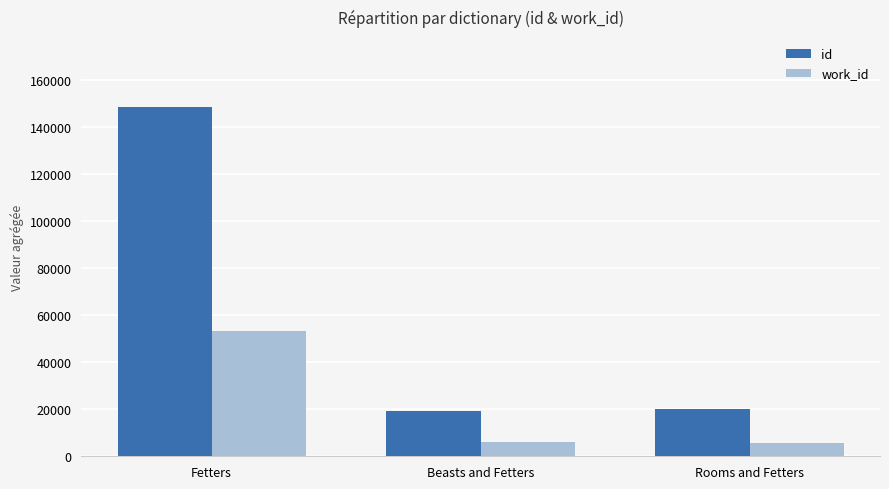

What is the spread (max minus min) of values at Fetters?

95201